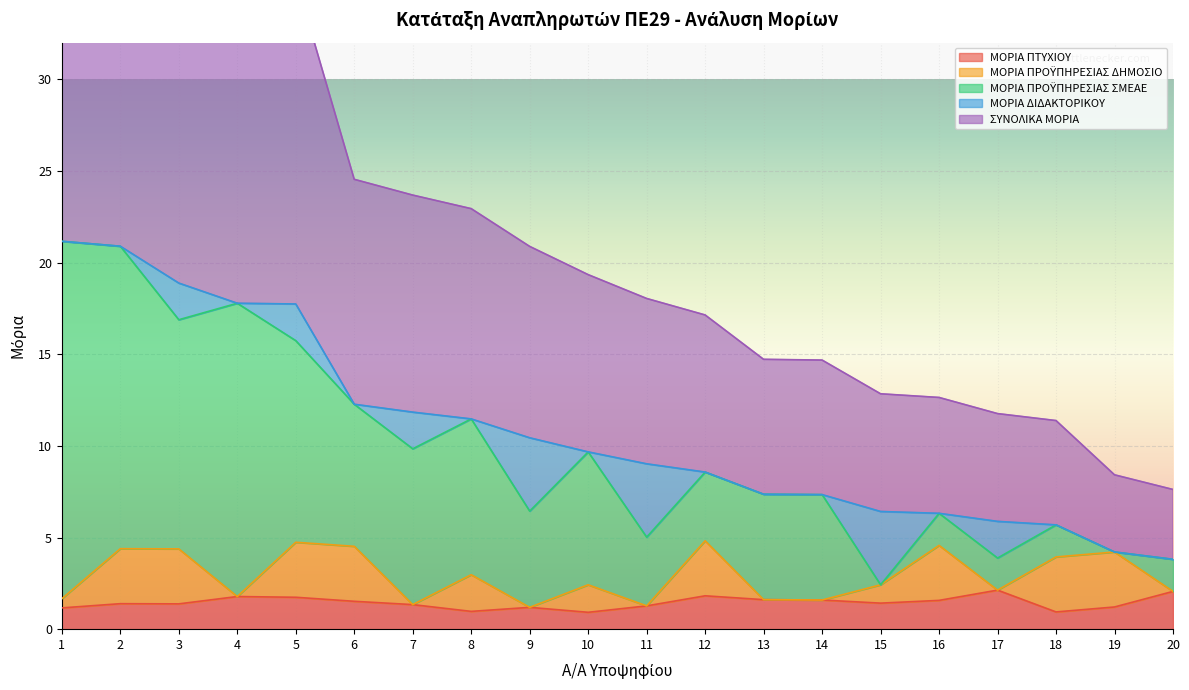

List the labels in order of ΜΟΡΙΑ ΠΡΟΫΠΗΡΕΣΙΑΣ ΣΜΕΑΕ value, largest first.

1, 2, 4, 3, 5, 7, 8, 6, 10, 13, 14, 9, 11, 12, 16, 17, 18, 20, 15, 19